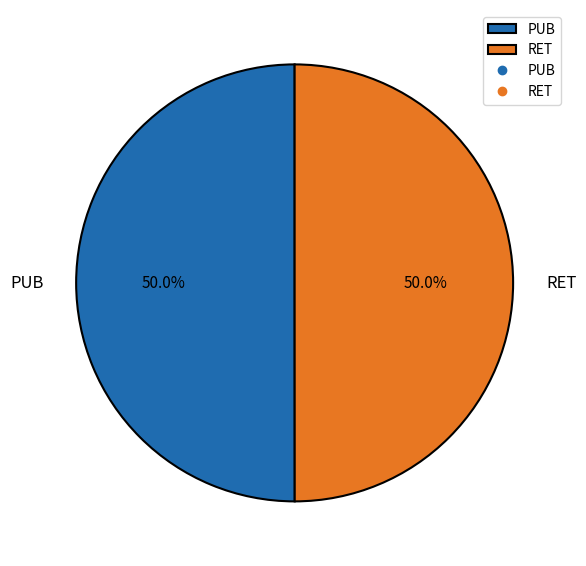

The RET slice represents 62% of the pie. True or false?

False